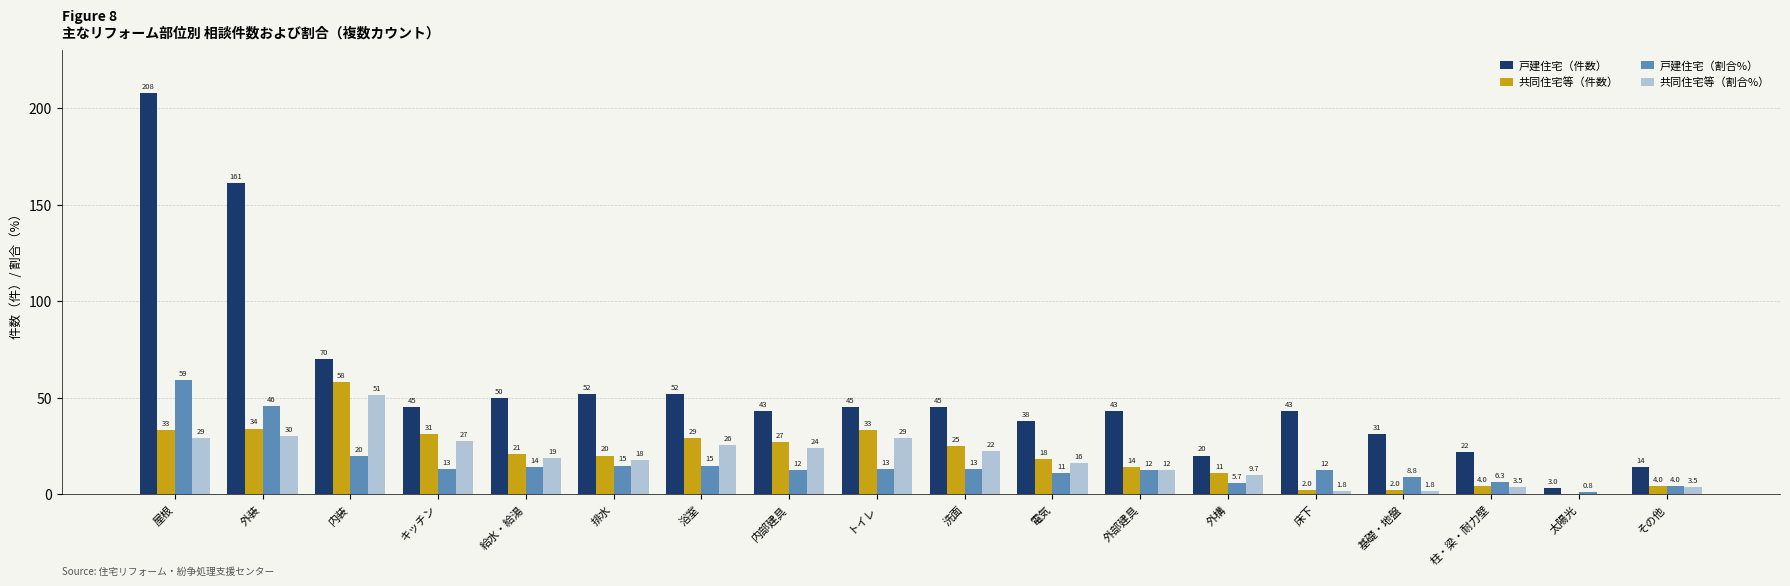

The 戸建住宅（件数） series shows 12.9 at 排水. True or false?

False